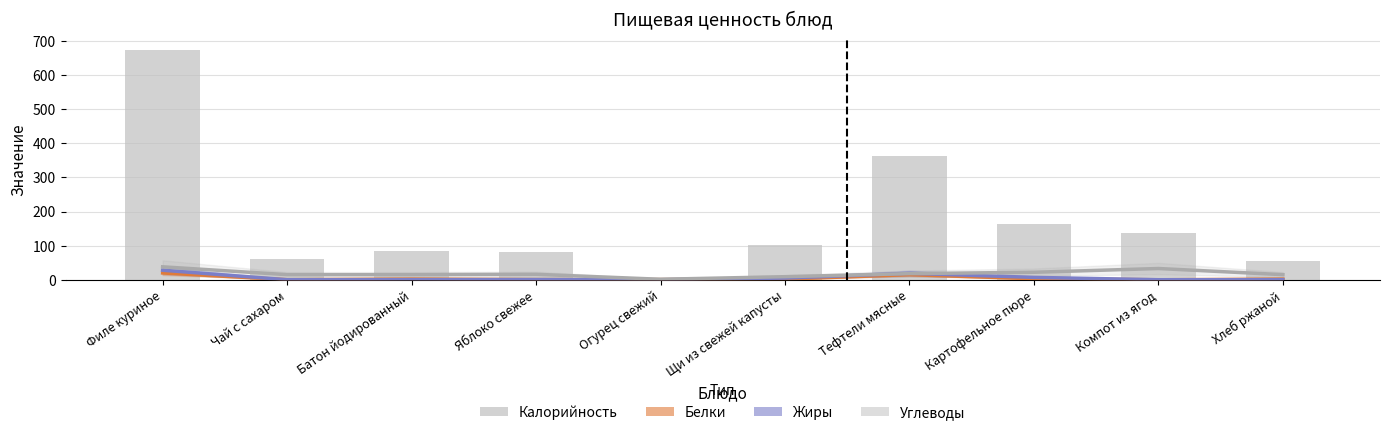

What value does the Жиры series have at Тефтели мясные?

19.0